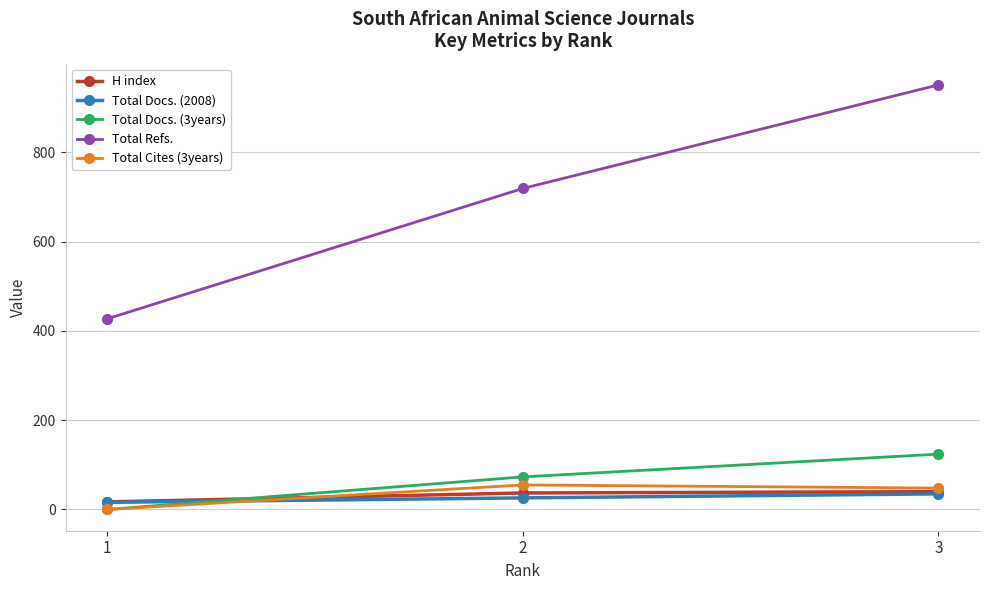

The value of Total Docs. (2008) at 3 is 35. True or false?

True